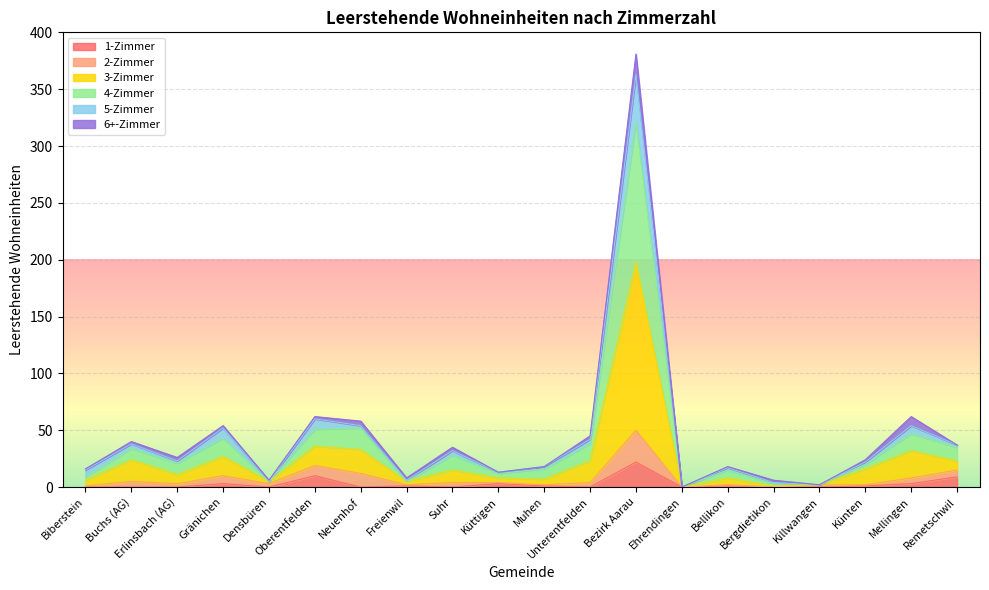

True or false: 1-Zimmer has a value of 0 at Unterentfelden.

True